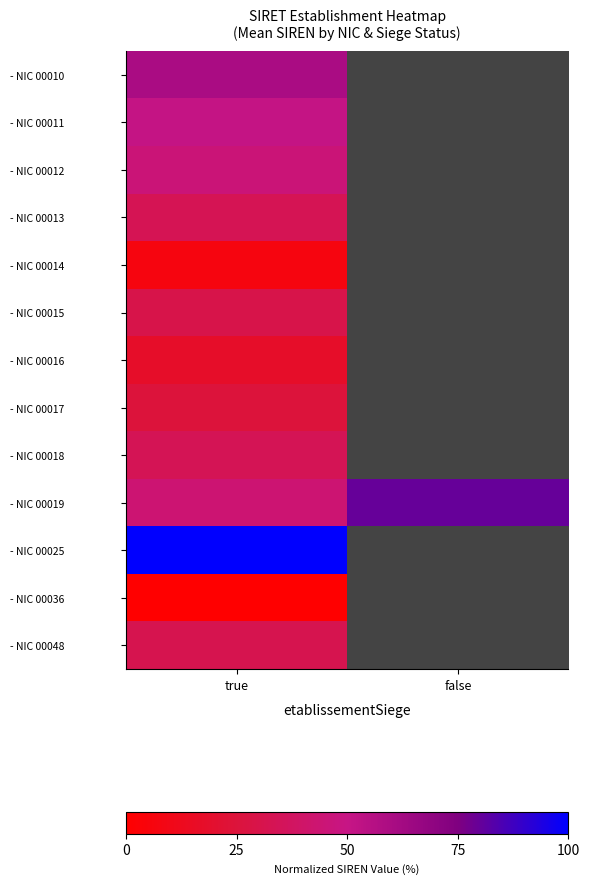

At which category is the sum across all series the highest?

true